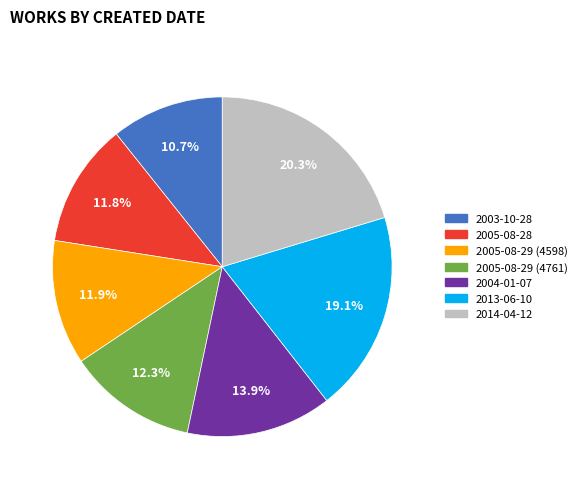

Is 2003-10-28 the majority of the pie?

No